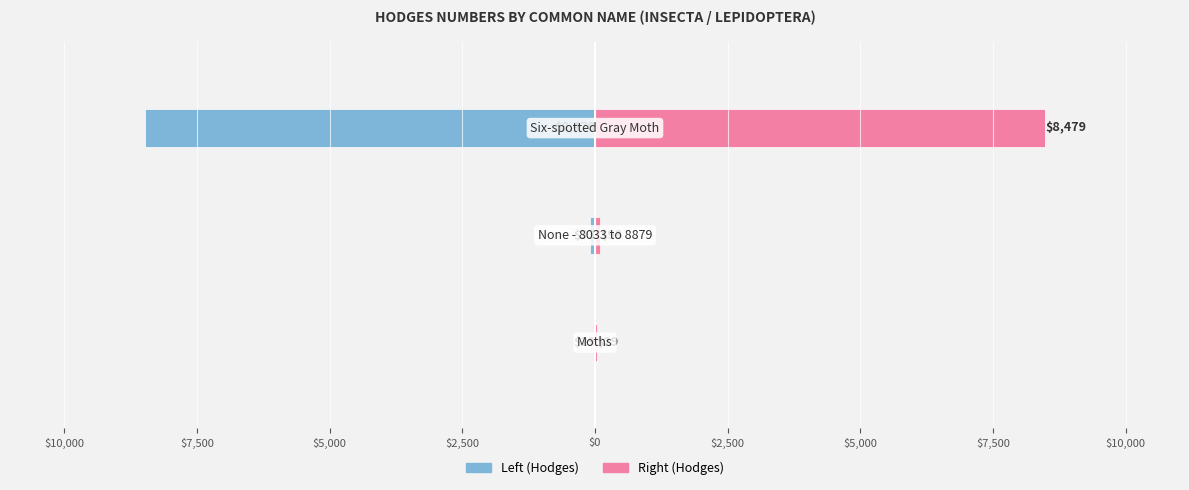

What is the minimum value shown in the chart?

-8479.0